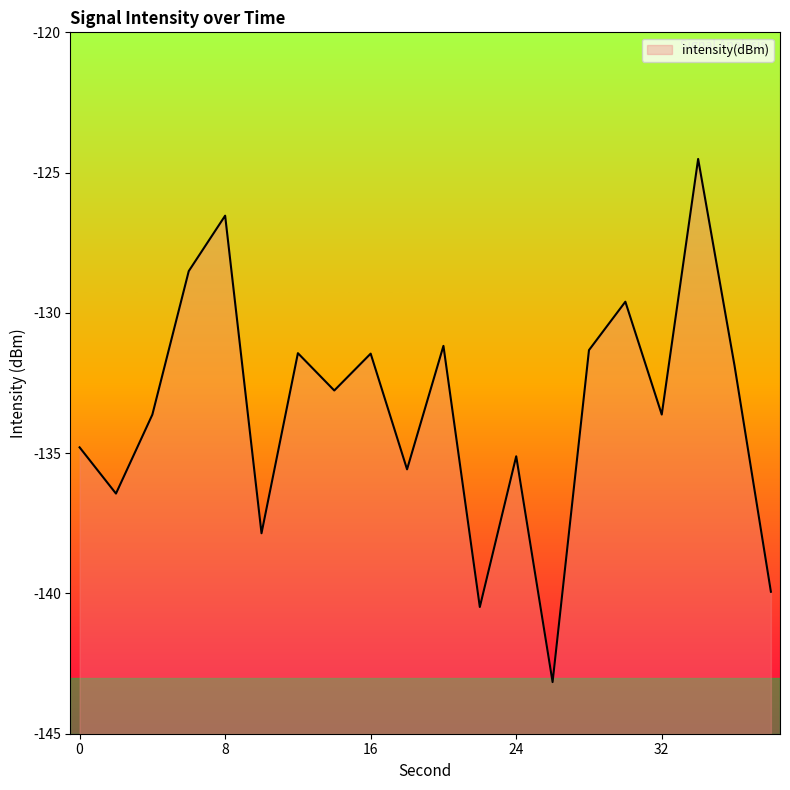

What is the value of the 6th point from the left?

-137.9